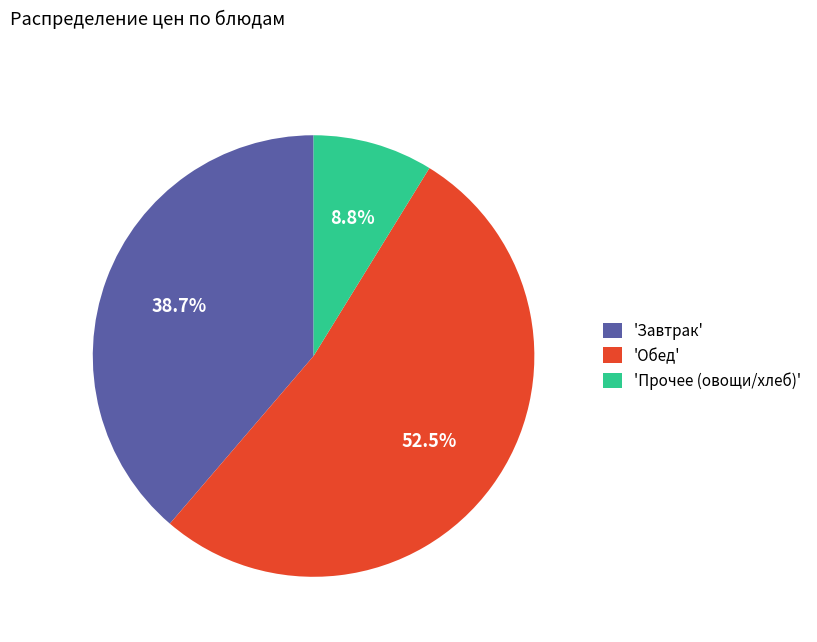

How much of the chart is everything except 'Прочее (овощи/хлеб)'?

91.2%